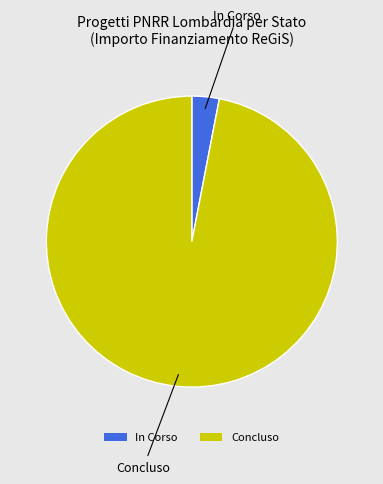

Combined, do In Corso and Concluso account for over 50%?

Yes